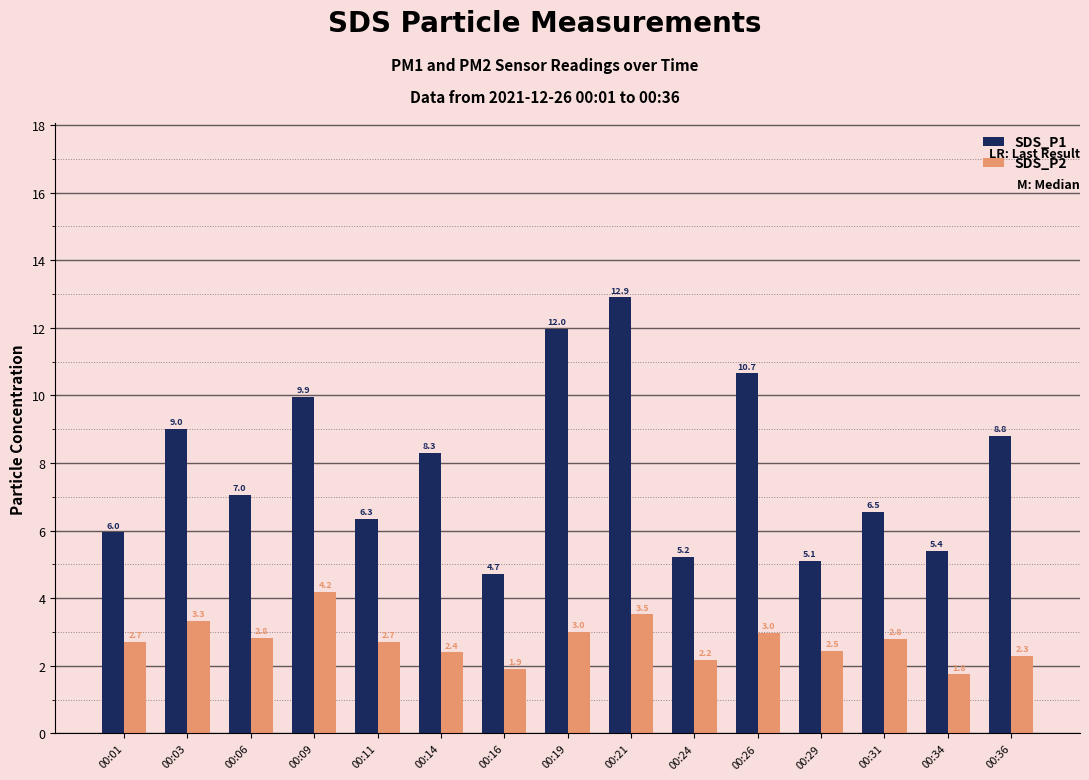

List the series in order of their peak value, lowest first.

SDS_P2, SDS_P1